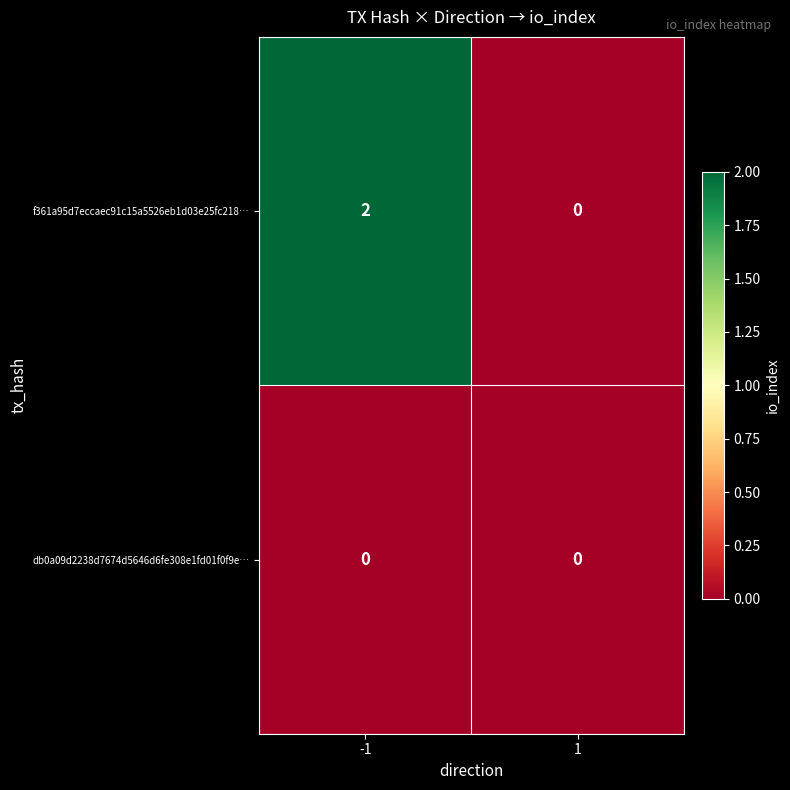

Reading right to left, transcribe all the data shown in this chart.

f361a95d7eccaec91c15a5526eb1d03e25fc218…: 0	2
db0a09d2238d7674d5646d6fe308e1fd01f0f9e…: 0	0